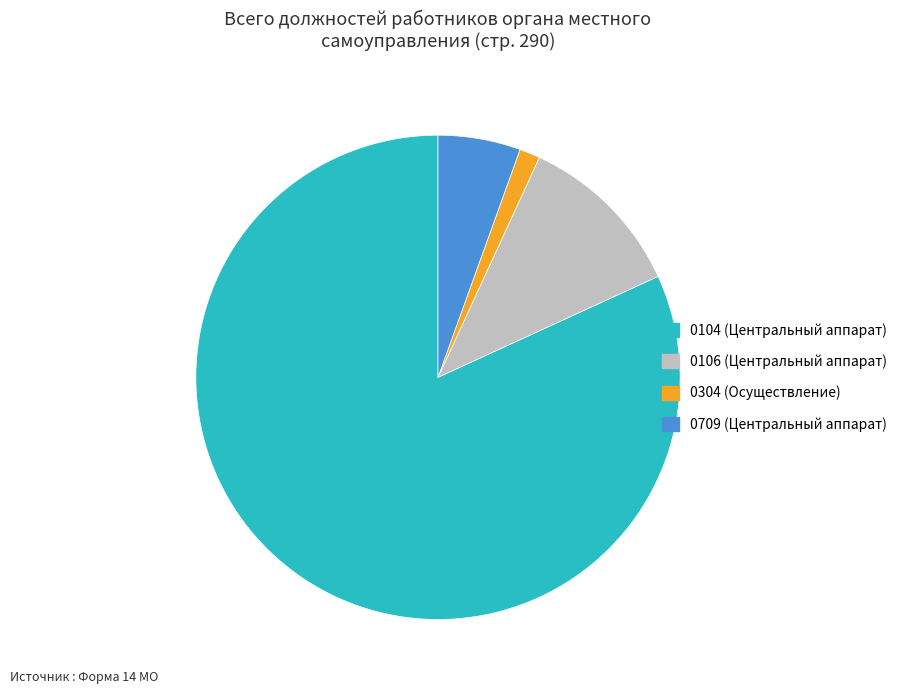

Is 0709 (Центральный аппарат) the majority of the pie?

No